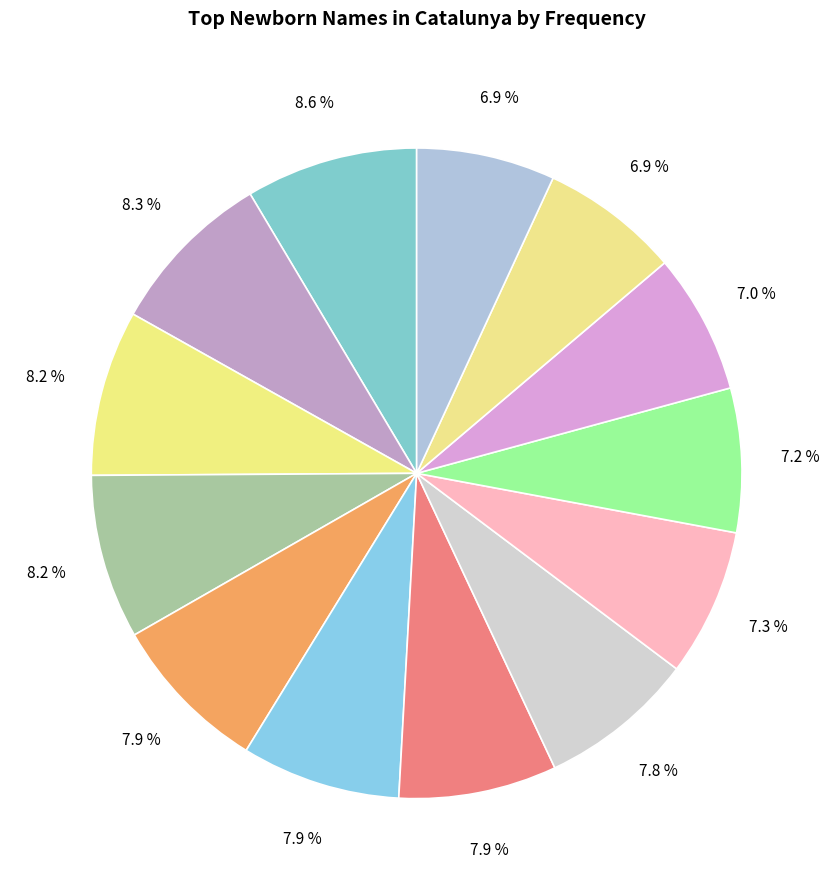

Count the number of slices in the pie.

13